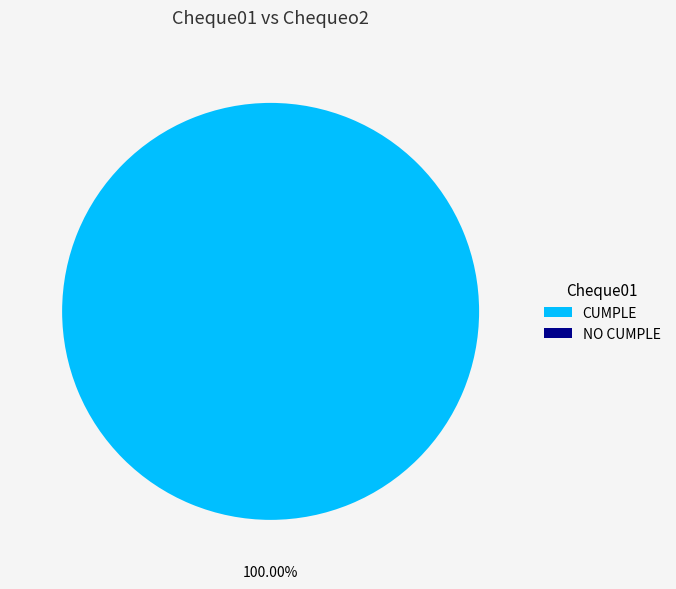

How many slices are in this pie chart?

2